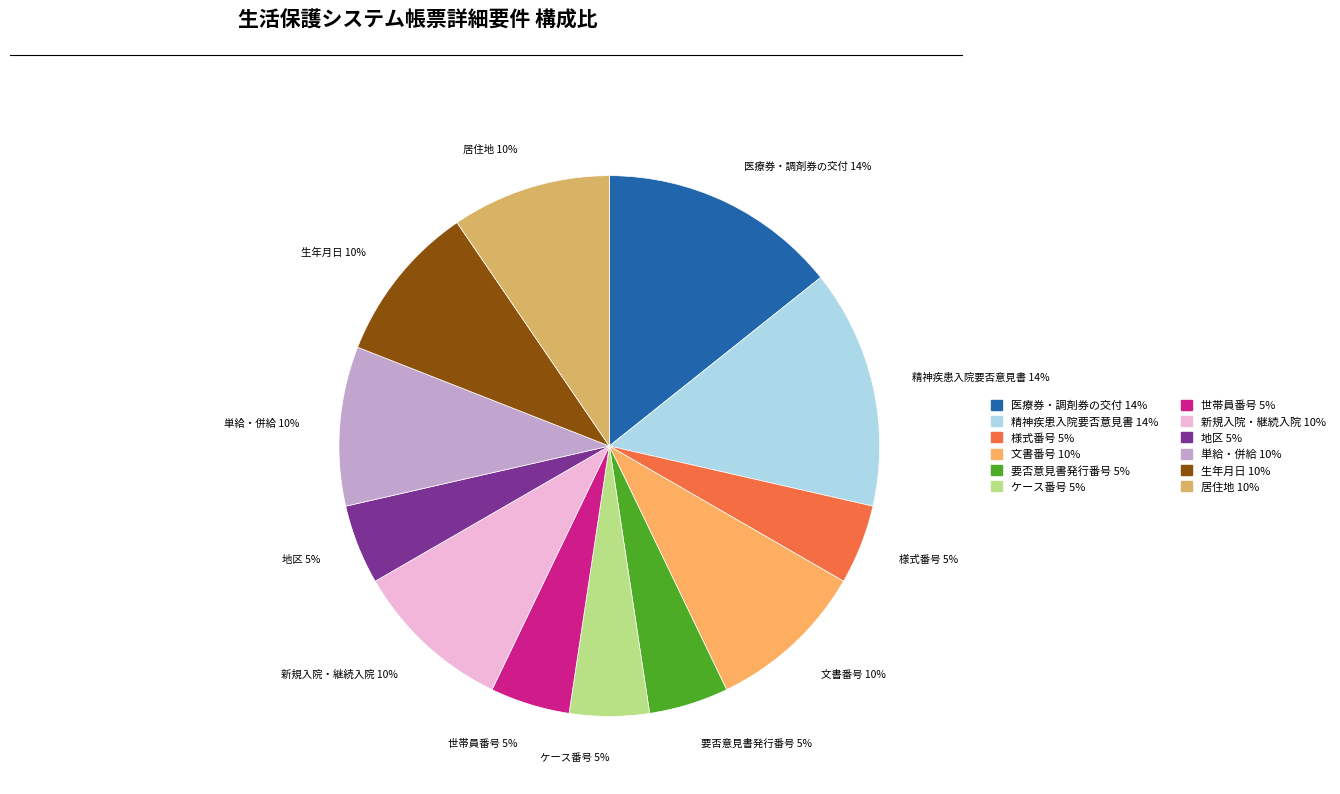

True or false: 居住地 accounts for 1% of the total.

False